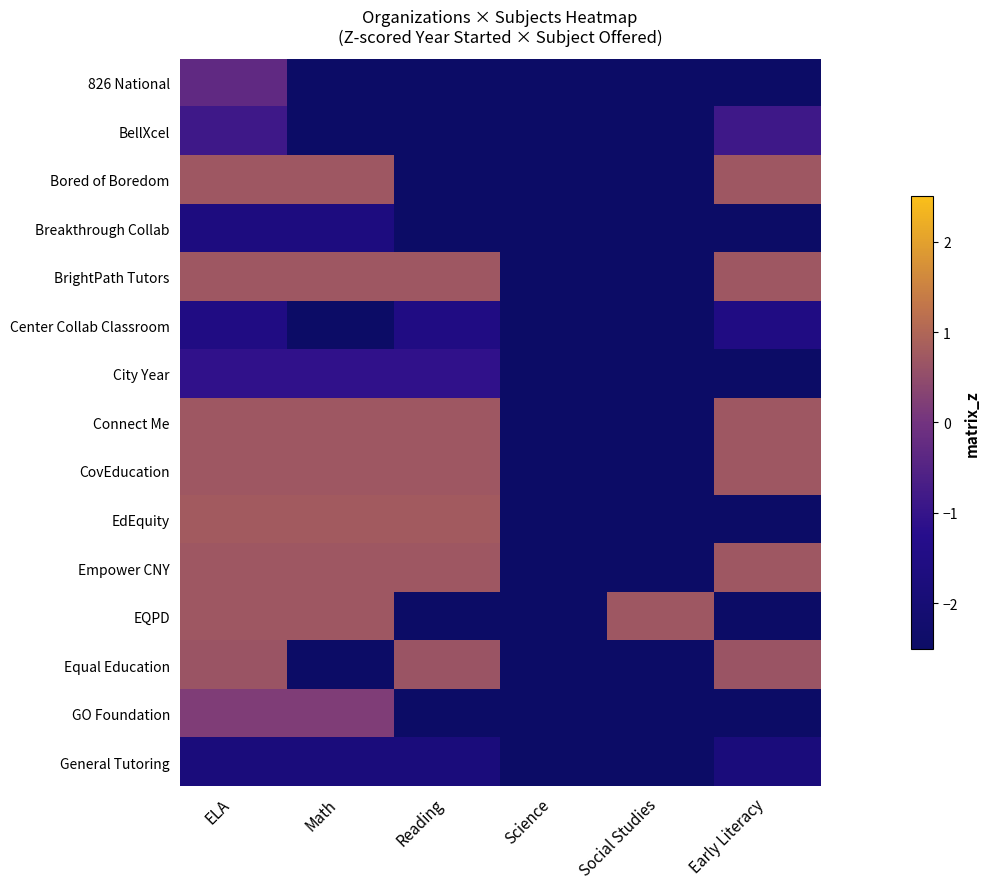

Reading left to right, what are all the values shown in this chart?

826 National: ELA=-0.3	Math=-2.5	Reading=-2.5	Science=-2.5	Social Studies=-2.5	Early Literacy=-2.5
BellXcel: ELA=-0.9	Math=-2.5	Reading=-2.5	Science=-2.5	Social Studies=-2.5	Early Literacy=-0.9
Bored of Boredom: ELA=0.7	Math=0.7	Reading=-2.5	Science=-2.5	Social Studies=-2.5	Early Literacy=0.7
Breakthrough Collab: ELA=-1.6	Math=-1.6	Reading=-2.5	Science=-2.5	Social Studies=-2.5	Early Literacy=-2.5
BrightPath Tutors: ELA=0.7	Math=0.7	Reading=0.7	Science=-2.5	Social Studies=-2.5	Early Literacy=0.7
Center Collab Classroom: ELA=-1.5	Math=-2.5	Reading=-1.5	Science=-2.5	Social Studies=-2.5	Early Literacy=-1.5
City Year: ELA=-1.1	Math=-1.1	Reading=-1.1	Science=-2.5	Social Studies=-2.5	Early Literacy=-2.5
Connect Me: ELA=0.7	Math=0.7	Reading=0.7	Science=-2.5	Social Studies=-2.5	Early Literacy=0.7
CovEducation: ELA=0.7	Math=0.7	Reading=0.7	Science=-2.5	Social Studies=-2.5	Early Literacy=0.7
EdEquity: ELA=0.8	Math=0.8	Reading=0.8	Science=-2.5	Social Studies=-2.5	Early Literacy=-2.5
Empower CNY: ELA=0.7	Math=0.7	Reading=0.7	Science=-2.5	Social Studies=-2.5	Early Literacy=0.7
EQPD: ELA=0.7	Math=0.7	Reading=-2.5	Science=-2.5	Social Studies=0.7	Early Literacy=-2.5
Equal Education: ELA=0.7	Math=-2.5	Reading=0.7	Science=-2.5	Social Studies=-2.5	Early Literacy=0.7
GO Foundation: ELA=0.2	Math=0.2	Reading=-2.5	Science=-2.5	Social Studies=-2.5	Early Literacy=-2.5
General Tutoring: ELA=-1.8	Math=-1.8	Reading=-1.8	Science=-2.5	Social Studies=-2.5	Early Literacy=-1.8